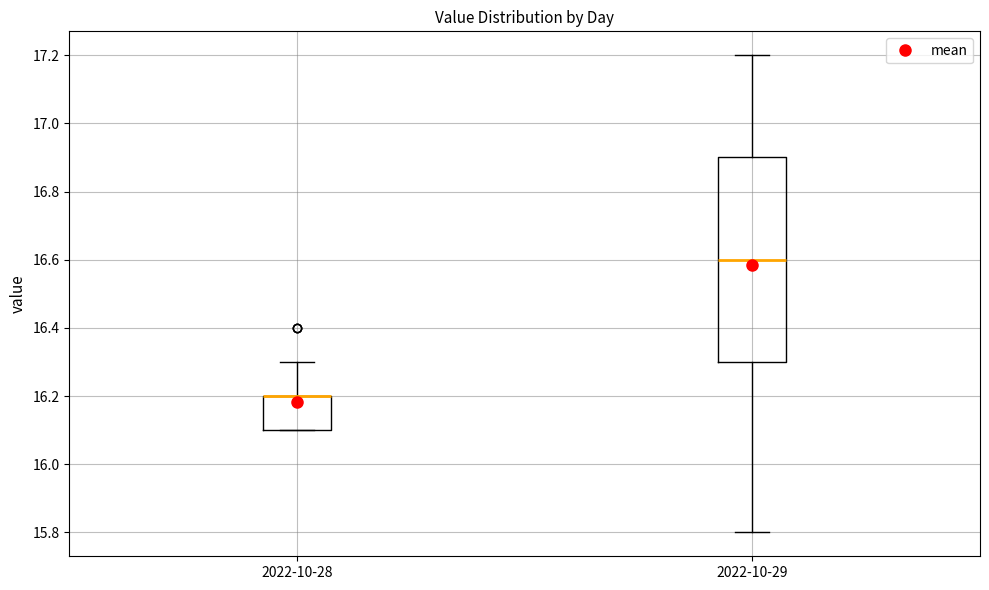

Where does the upper whisker of the box for 2022-10-28 end on the y-axis? The values are not printed on the chart, so give them approximately, as read against the axis.

16.3